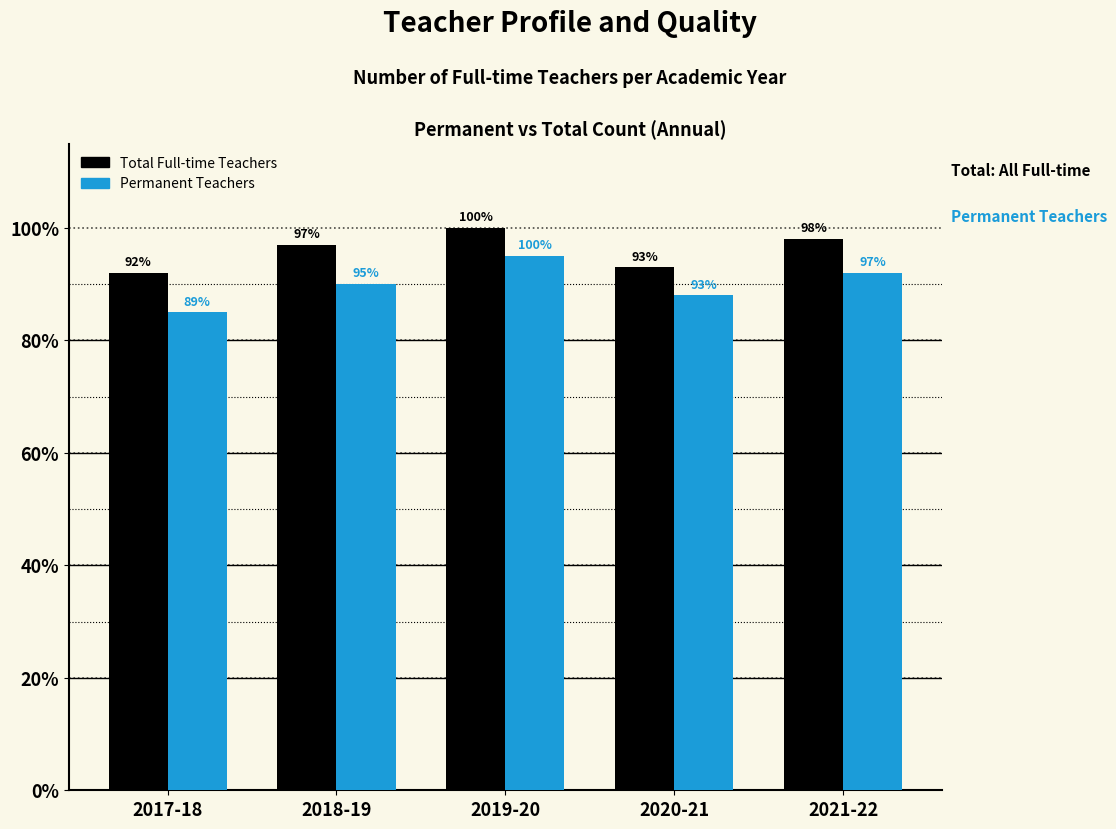

What is the label of the 3rd bar from the right?

2019-20